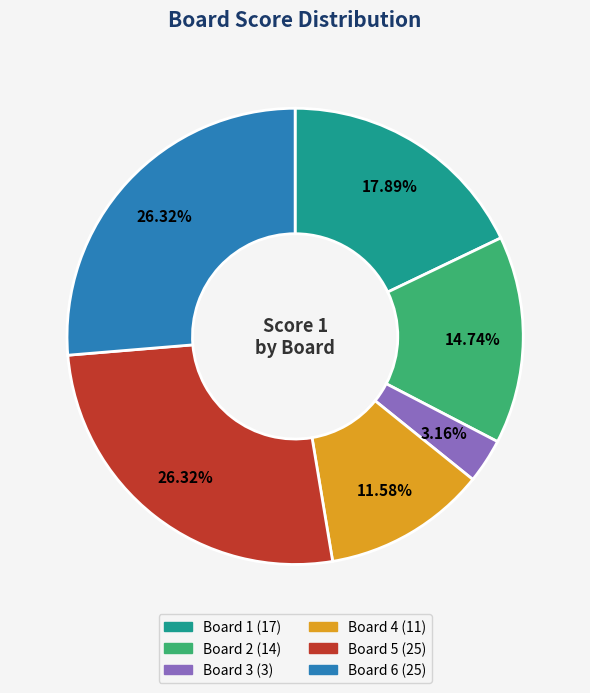

Combined, do Board 4 and Board 3 account for over 50%?

No